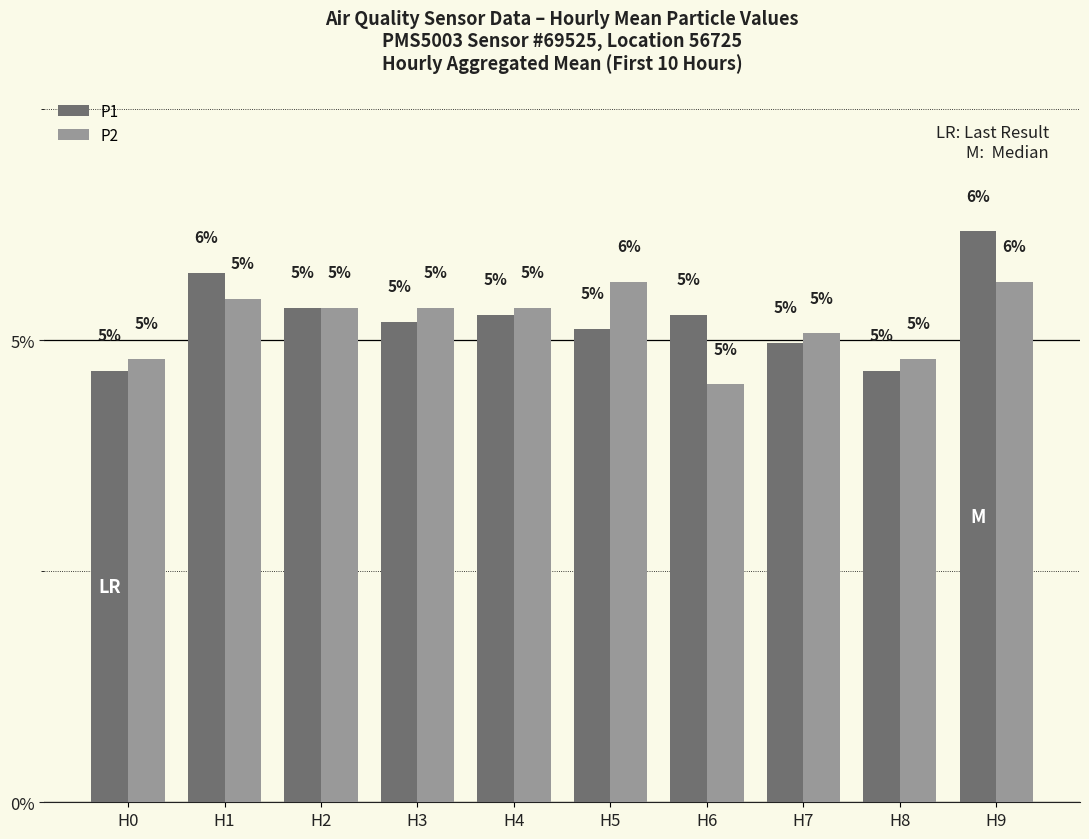

What are all the series names shown in the legend?

P1, P2